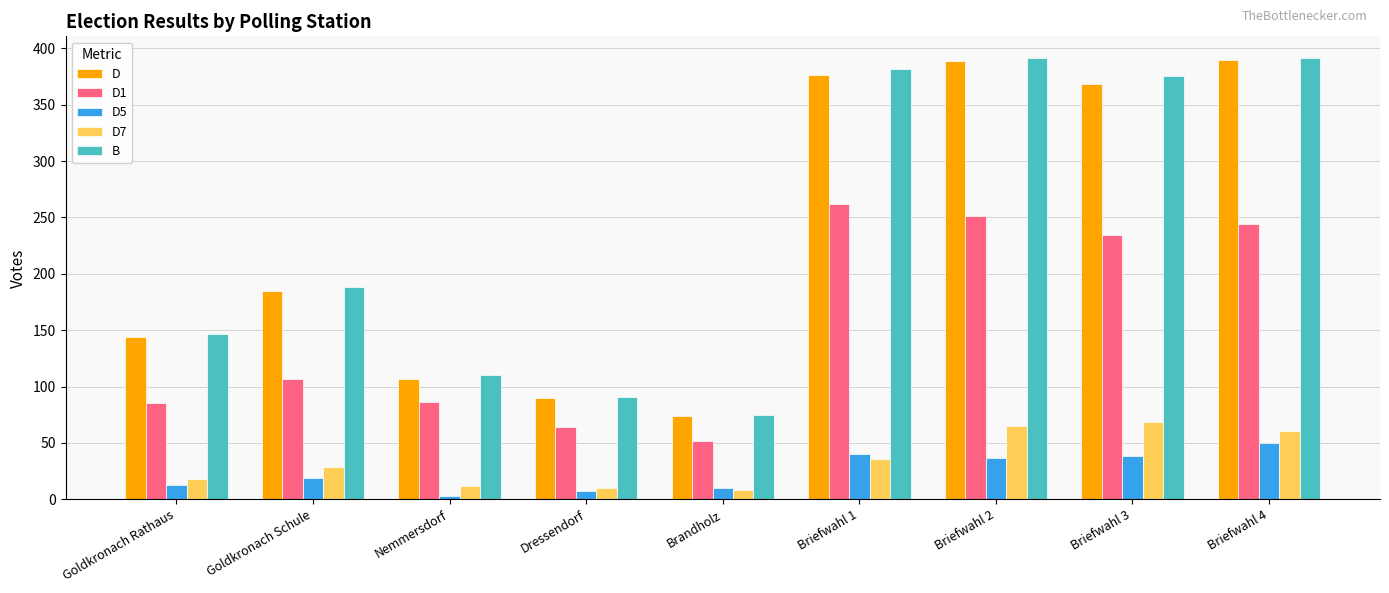

Between Dressendorf and Briefwahl 1, which series saw the biggest shift?

B